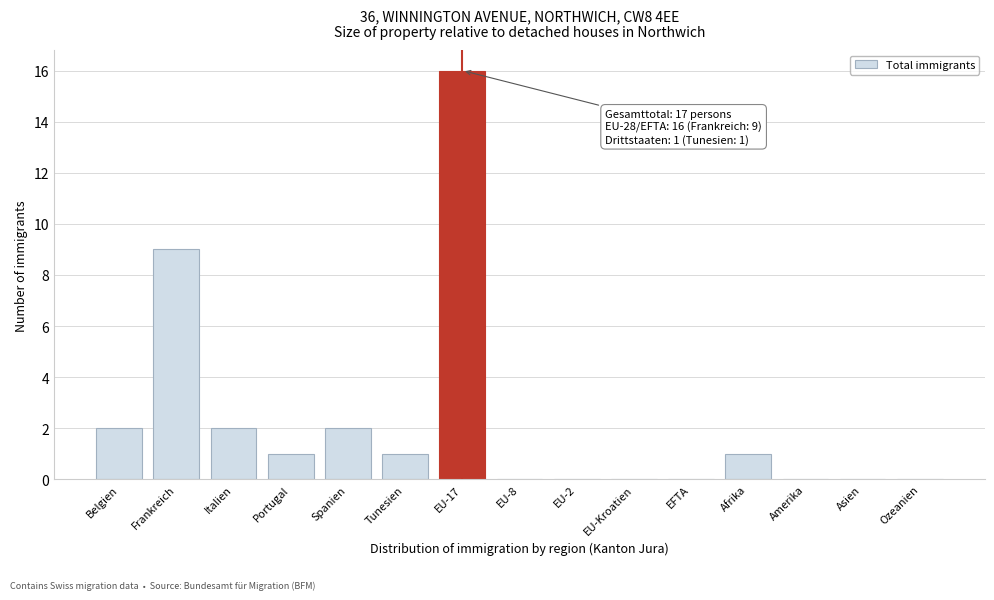

Reading left to right, list all the values displayed in this chart.

Belgien=2	Frankreich=9	Italien=2	Portugal=1	Spanien=2	Tunesien=1	EU-17=16	EU-8=0	EU-2=0	EU-Kroatien=0	EFTA=0	Afrika=1	Amerika=0	Asien=0	Ozeanien=0